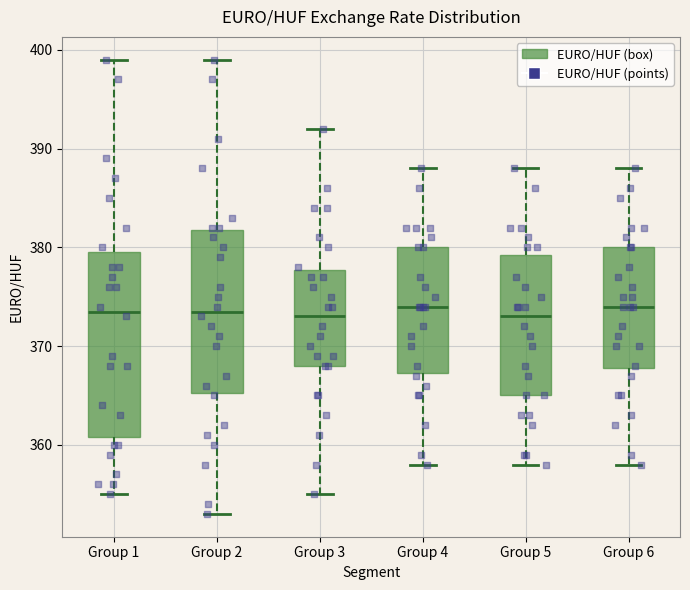

Where does the upper whisker of the box for Group 3 end on the y-axis? The values are not printed on the chart, so give them approximately, as read against the axis.

392